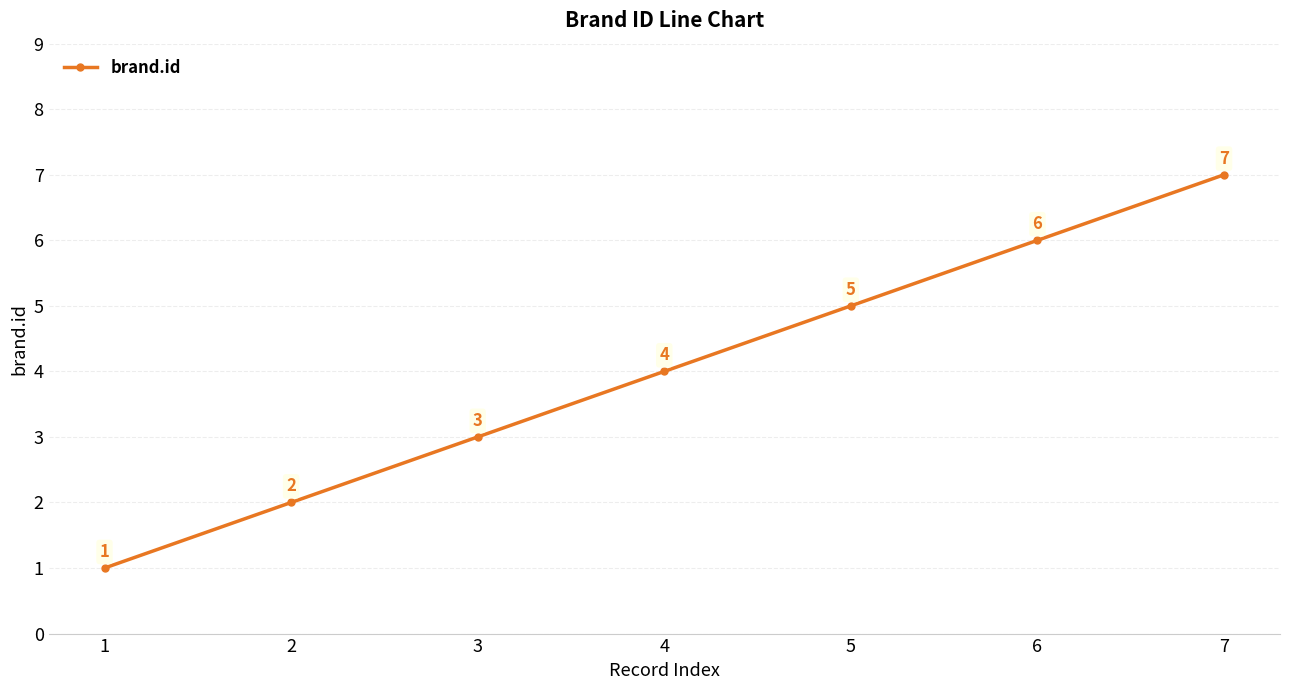

Rank the categories by value from lowest to highest.

1, 2, 3, 4, 5, 6, 7